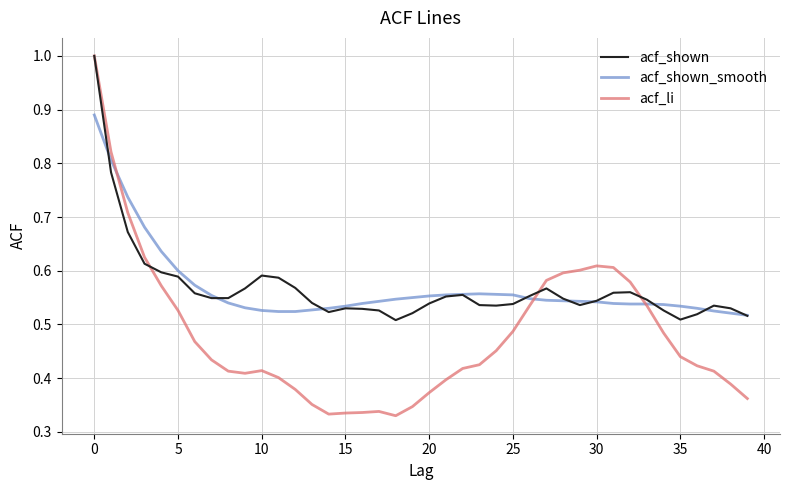

What is the maximum value for acf_li?

1.0